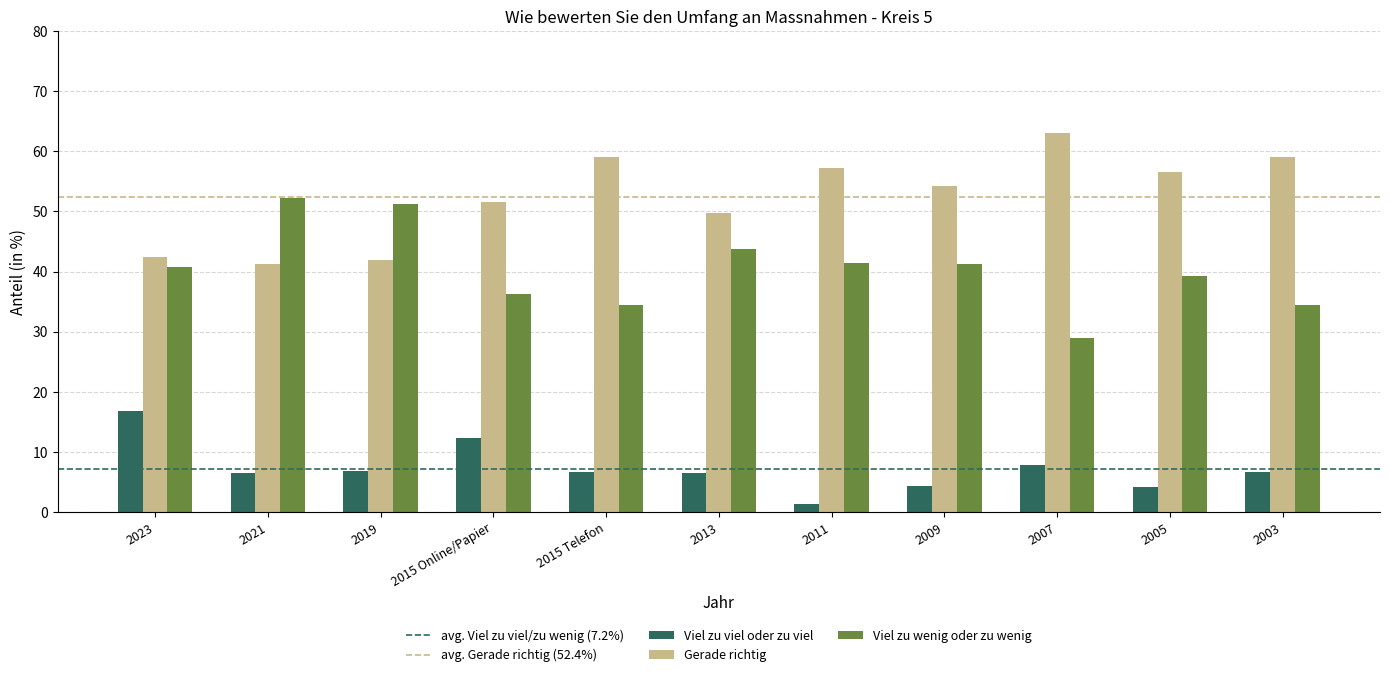

True or false: Gerade richtig has a value of 88.8 at 2005.

False